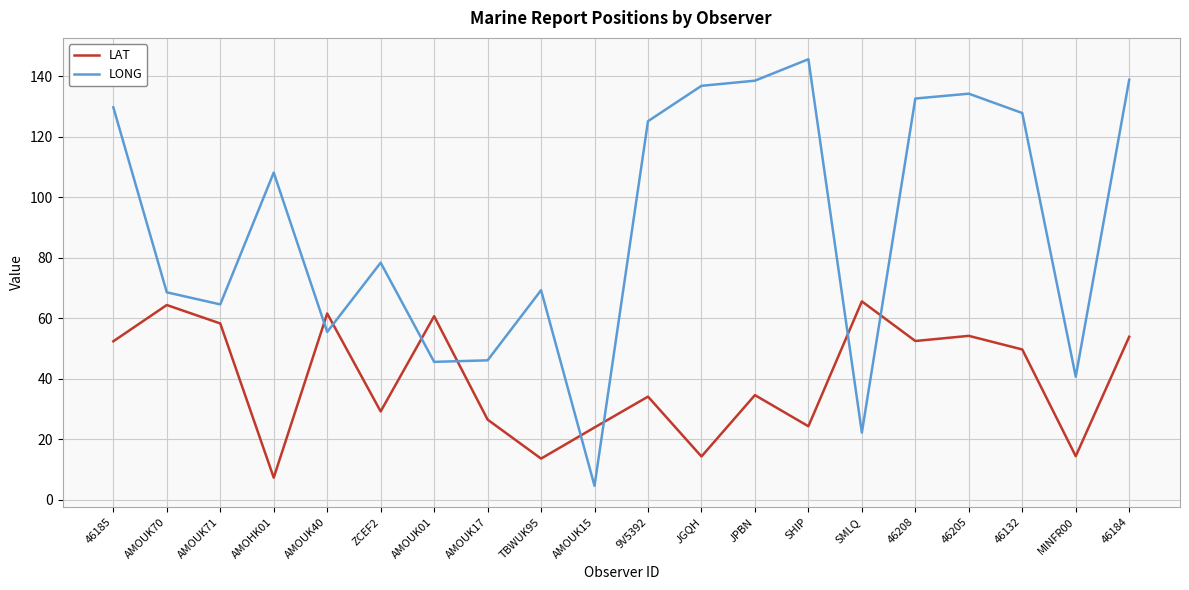

What is the greatest value displayed?

145.7